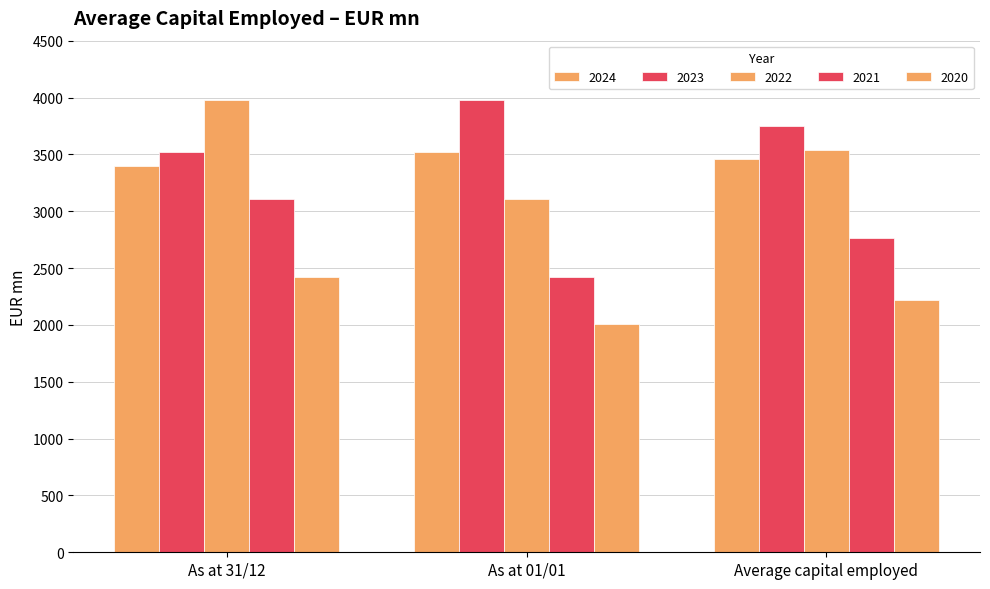

Is it true that 2020 equals 937.5 at As at 01/01?

False